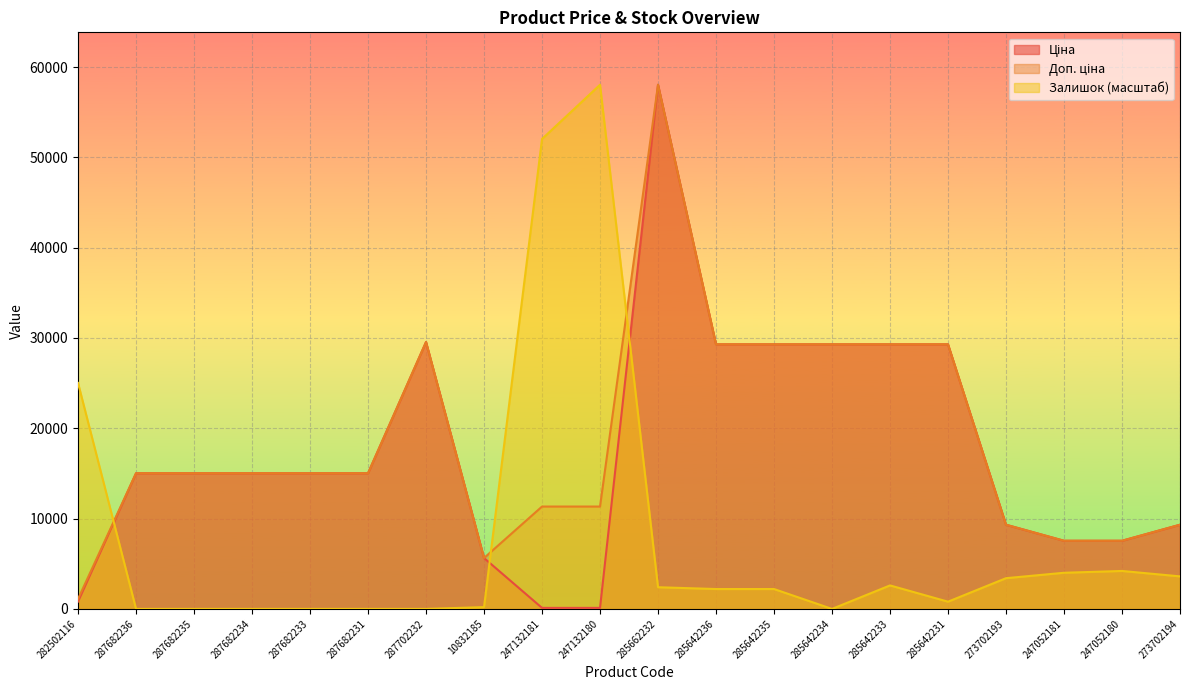

True or false: Залишок has a value of 5799.8 at 273702193.

False